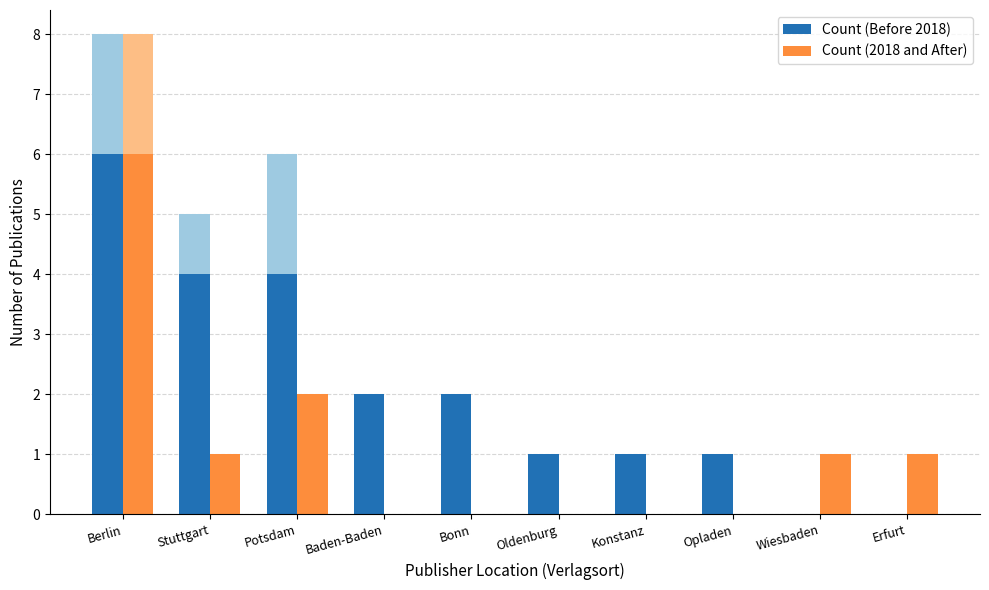

How many bars are there in total?

20